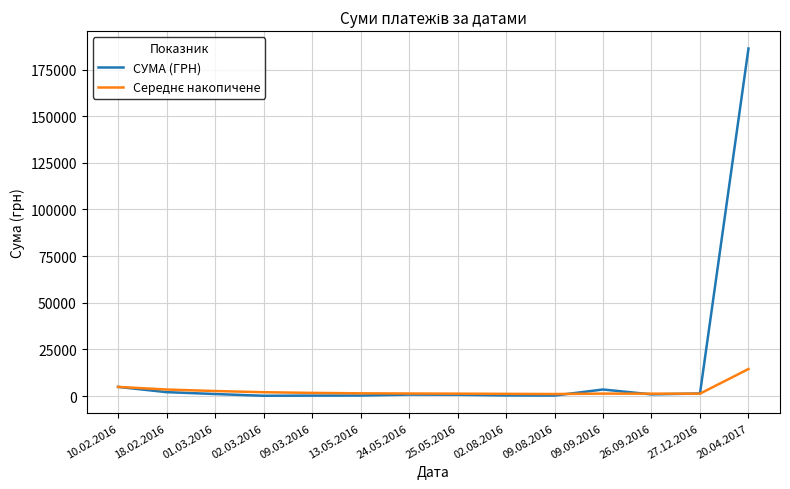

What is the greatest value displayed?

186288.0